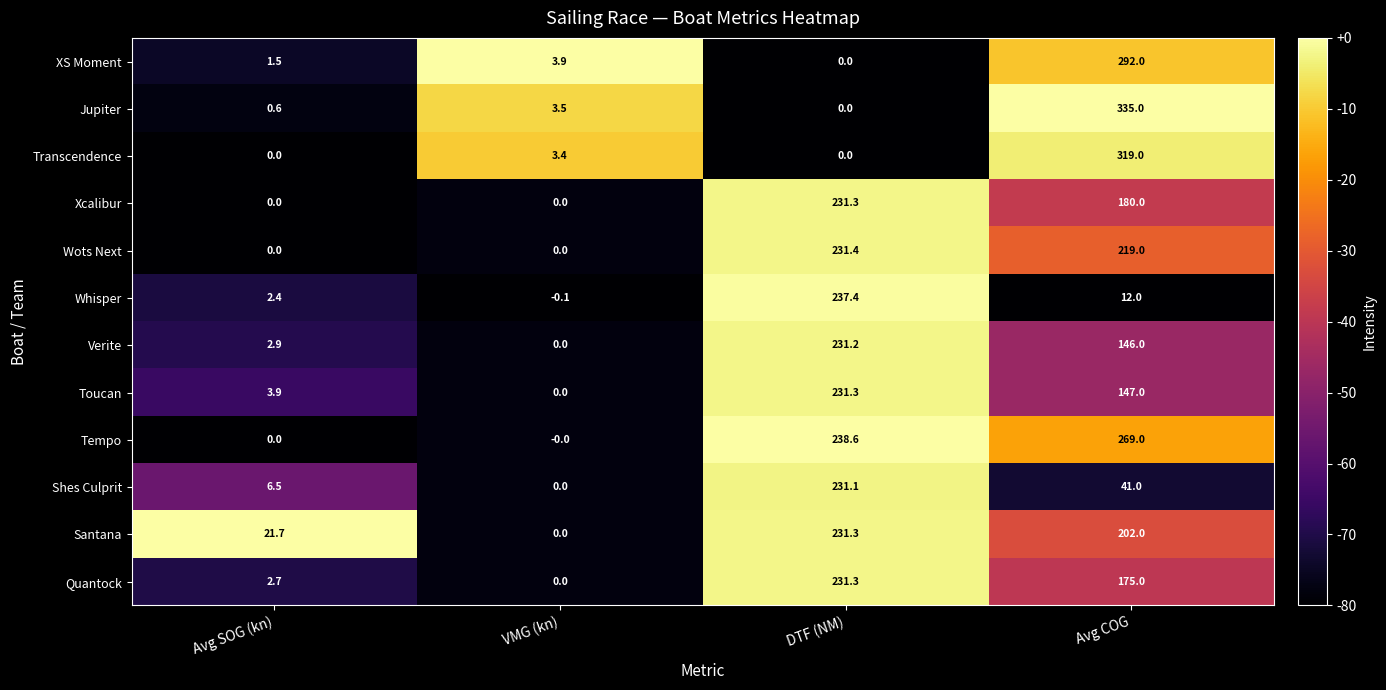

What is the sum of the Shes Culprit values at Avg SOG (kn) and VMG (kn)?

6.5